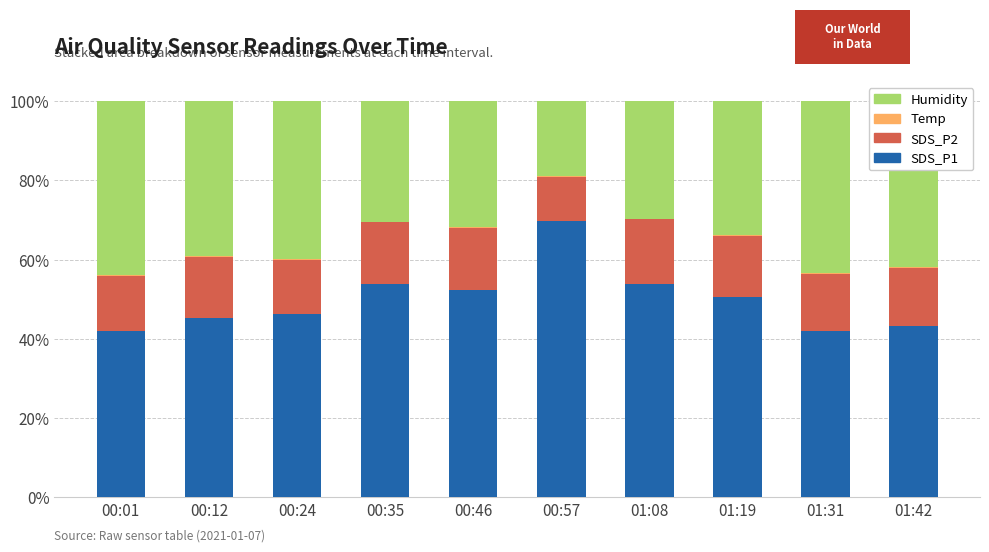

True or false: SDS_P1 has a value of 14.6 at 01:31.

False